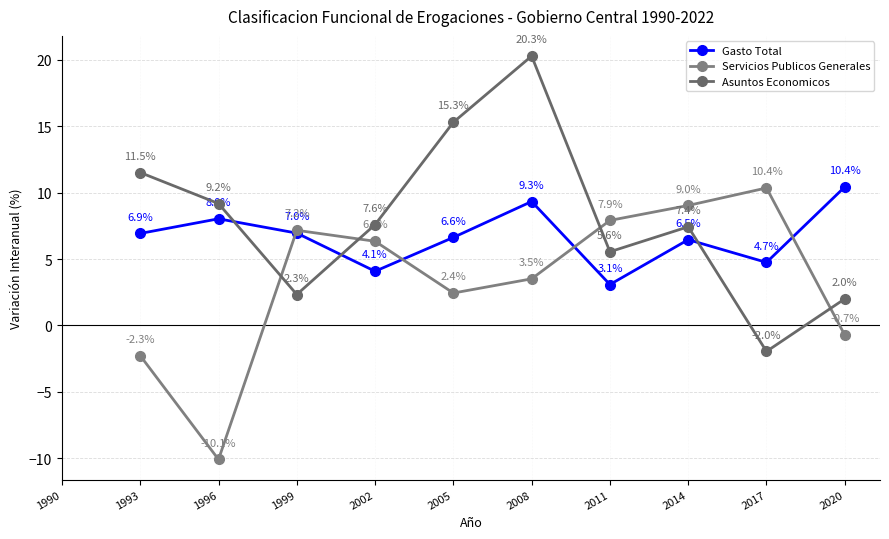

What is the difference between the highest and lowest values at 1996?

19.3